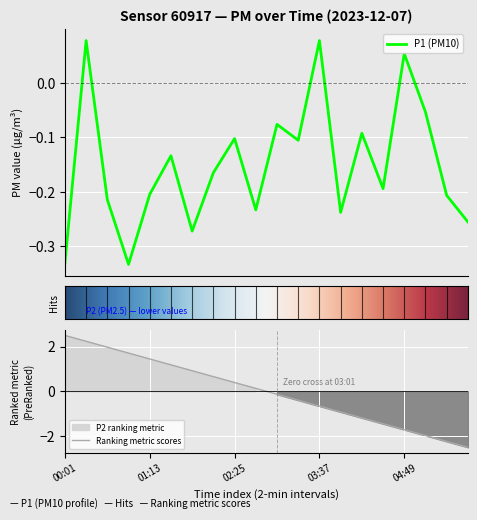

How many values are below zero?

17